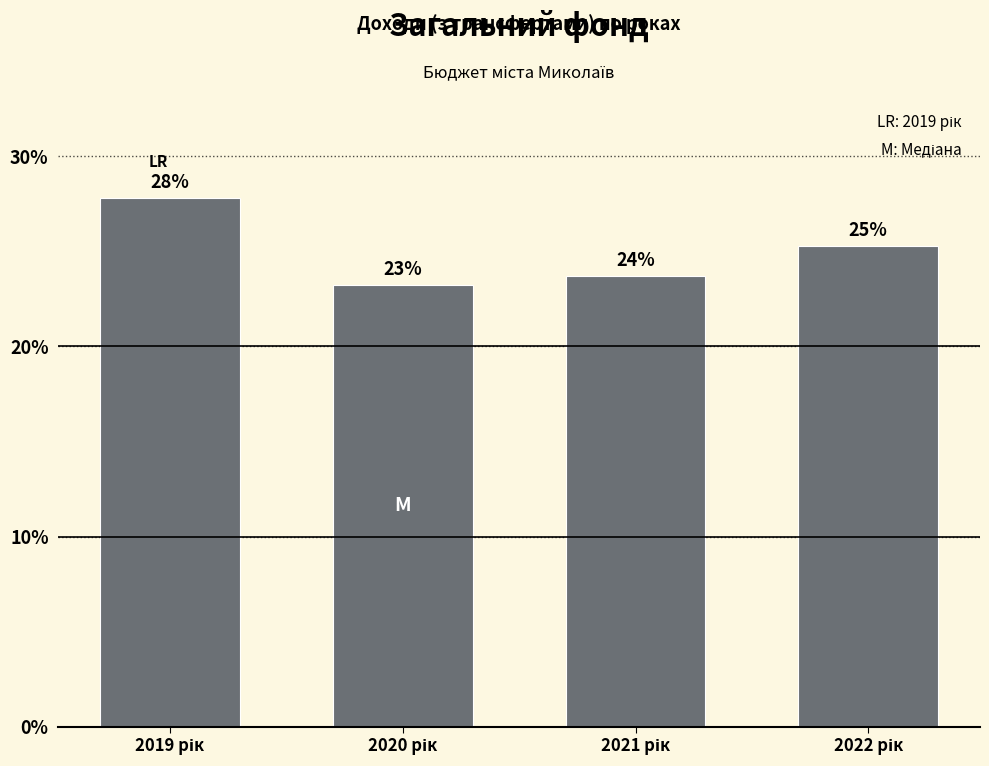

How many bars are there in total?

4